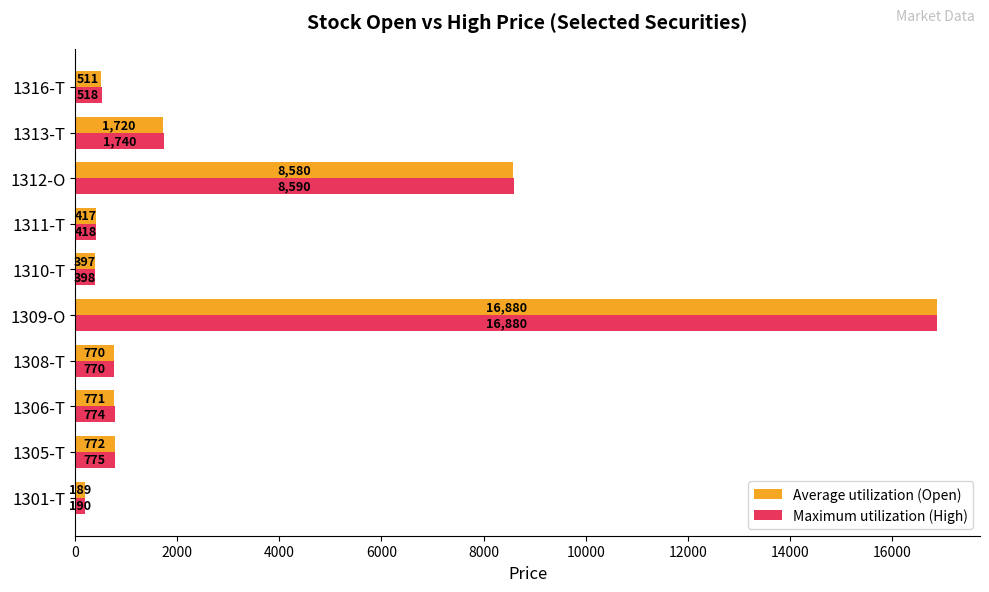

What is the minimum value shown in the chart?

189